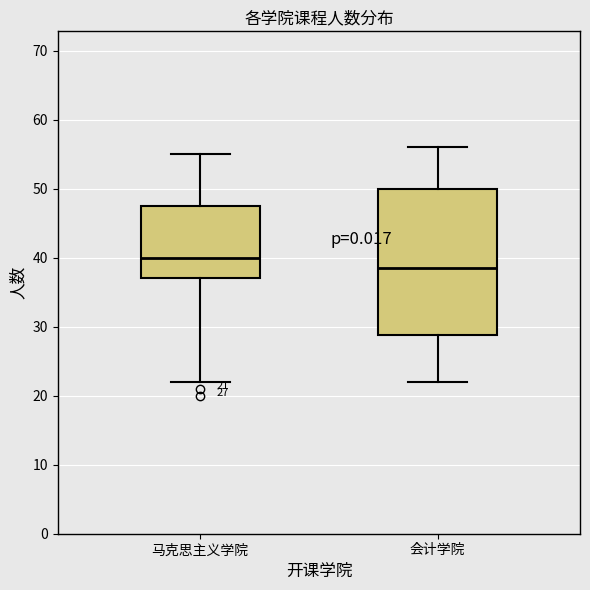

Comparing the boxes themselves (not the whiskers), which one is the tallest?

会计学院